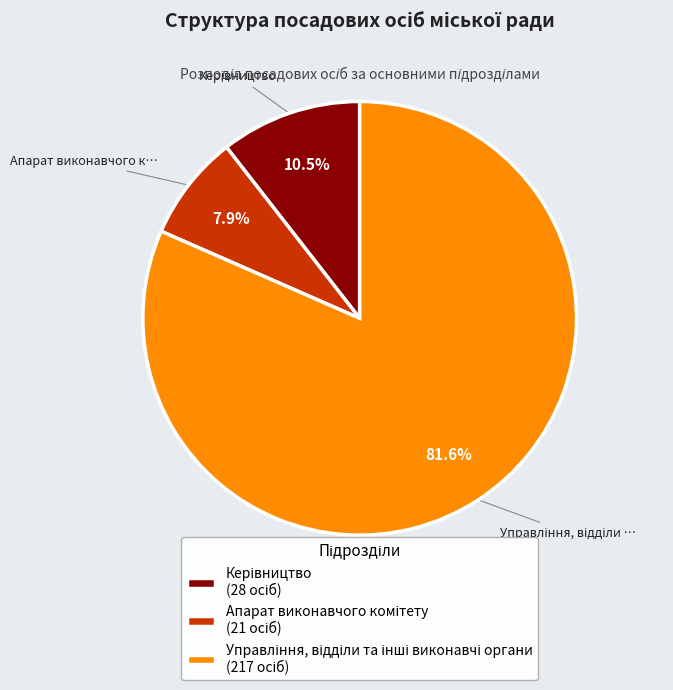

Does any single category account for the majority?

Yes